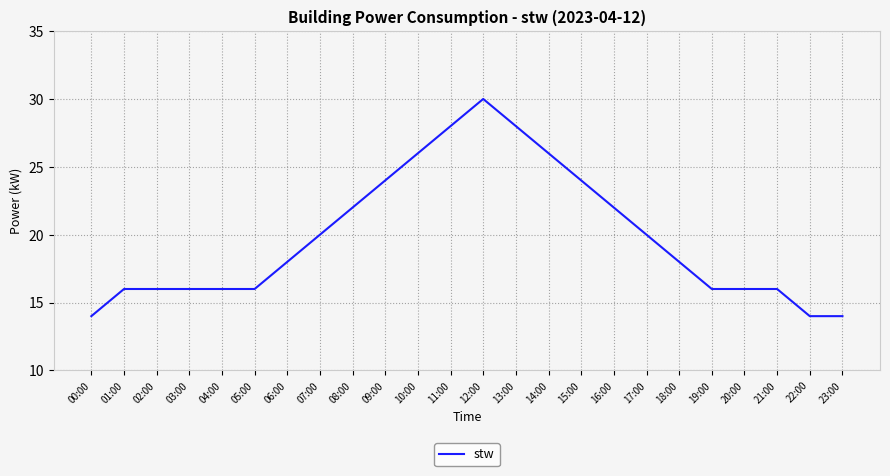

True or false: the data has more than 0 interior local peaks.

True